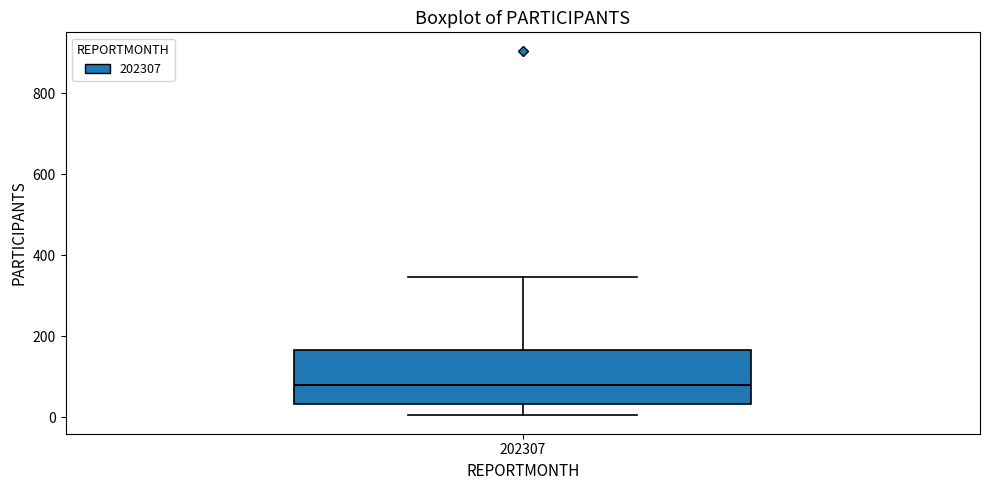

Transcribe this box plot: give where the median line is, the range the box spans, and where the two whiskers end, as read against the y-axis. The values are not printed on the chart, so give them approximately, as read against the axis.

median 80, box 40 to 160, whiskers 0 to 340